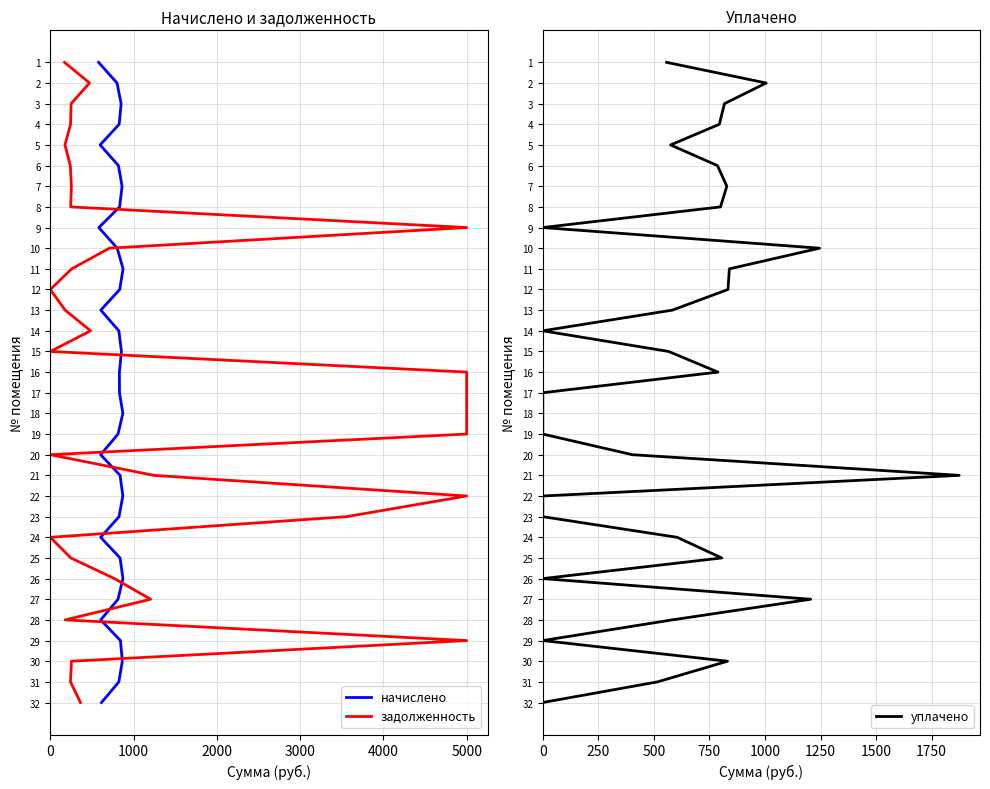

True or false: начислено and задолженность cross at least once.

False